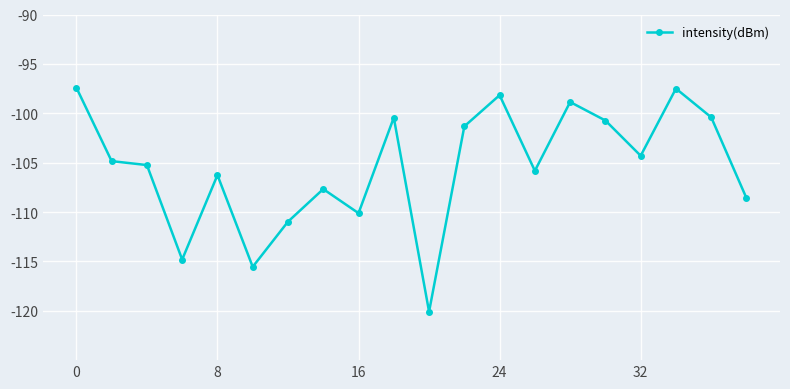

How many interior local peaks (higher than both neighbors) does the data have?

6